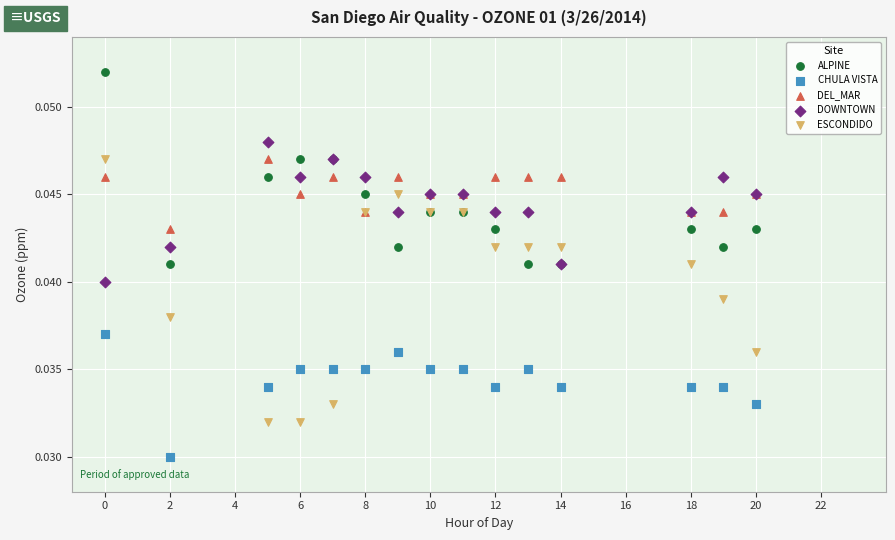

Which series contains the highest Y value?

ALPINE